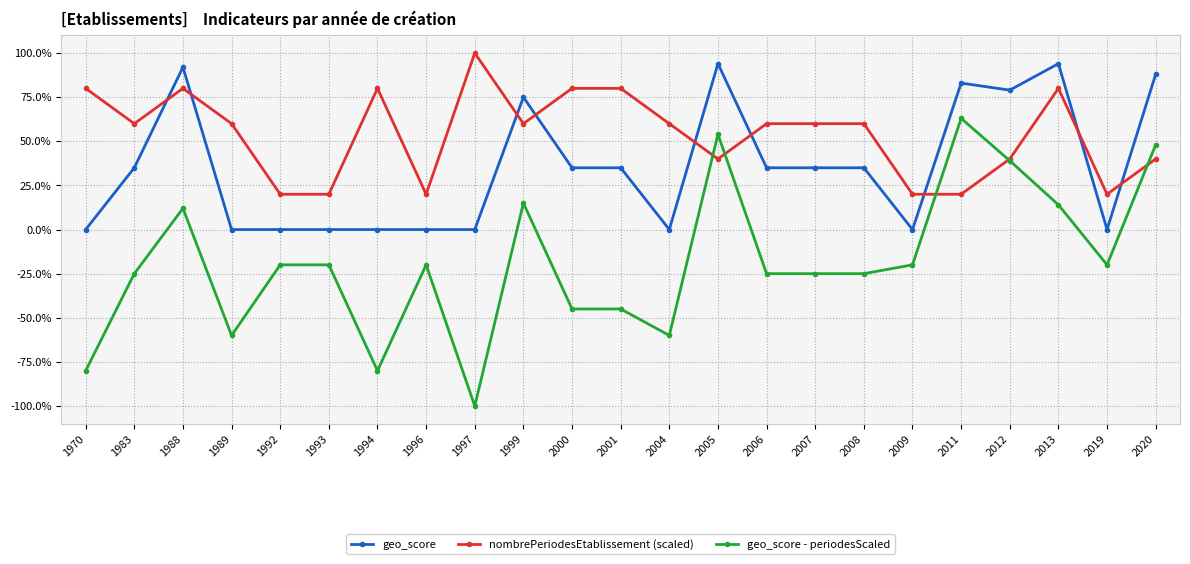

Between 1992 and 2005, which is larger?

2005